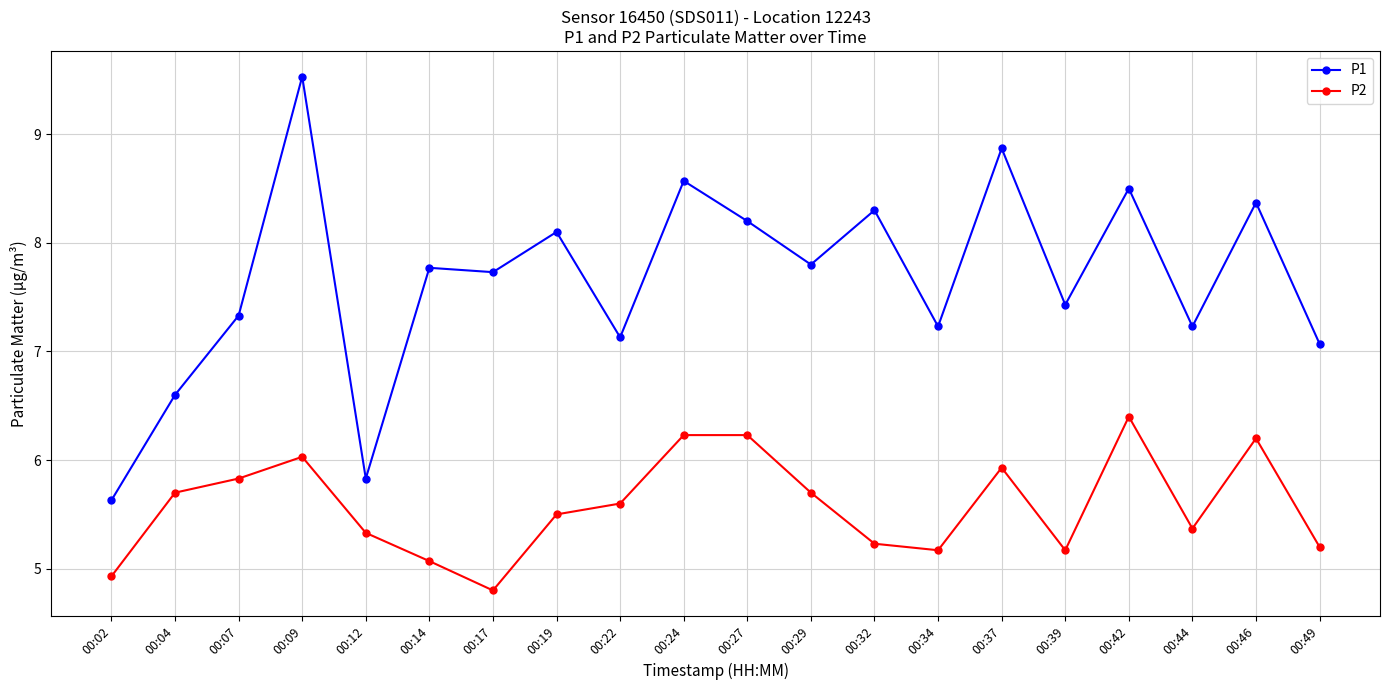

True or false: P2 and P1 cross at least once.

False